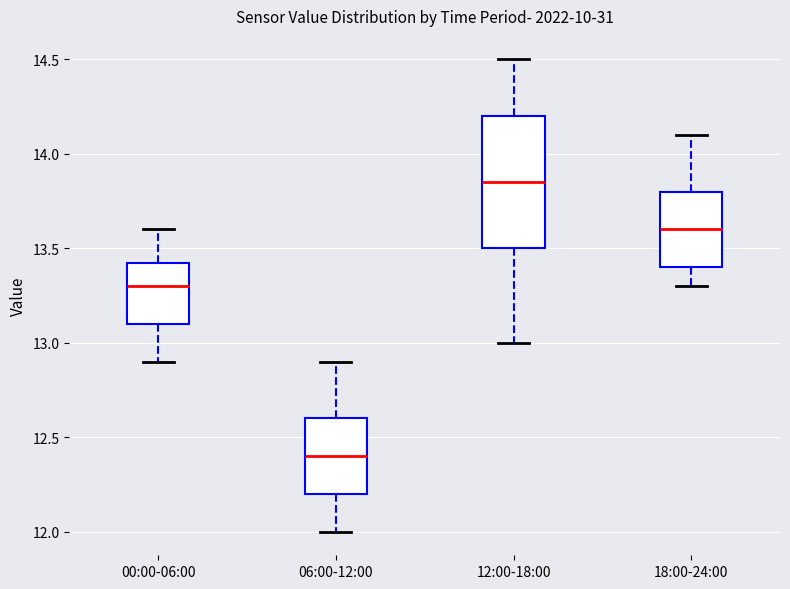

Reading left to right, transcribe this box plot: for each box, give where its median line is, the range the box spans, and where its two whiskers end, as read against the y-axis. The values are not printed on the chart, so give them approximately, as read against the axis.

00:00-06:00: median 13.30, box 13.10 to 13.45, whiskers 12.90 to 13.60
06:00-12:00: median 12.40, box 12.20 to 12.60, whiskers 12.00 to 12.90
12:00-18:00: median 13.85, box 13.50 to 14.20, whiskers 13.00 to 14.50
18:00-24:00: median 13.60, box 13.40 to 13.80, whiskers 13.30 to 14.10